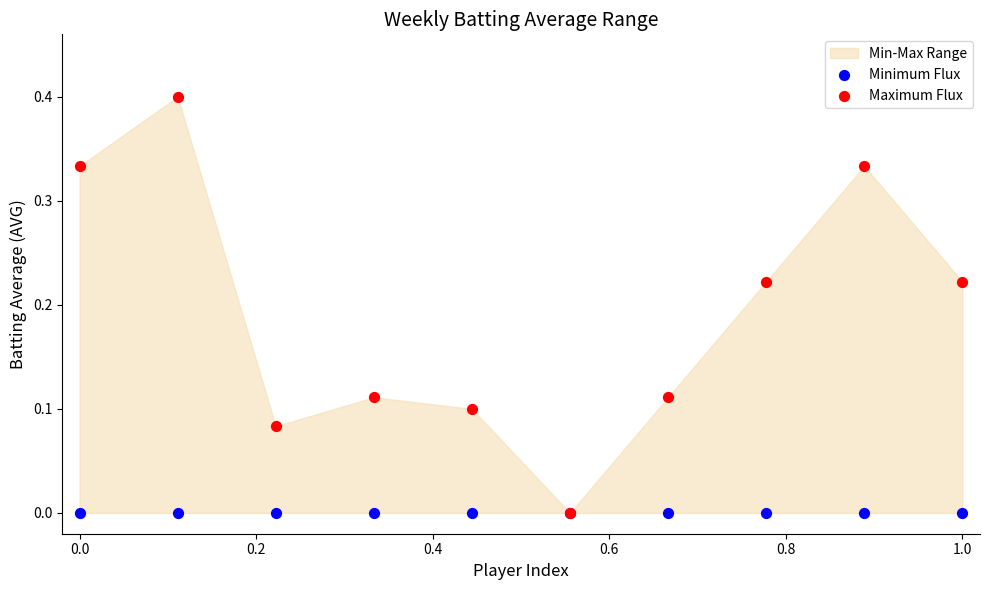

Which series has the widest spread of Y values?

Maximum Flux